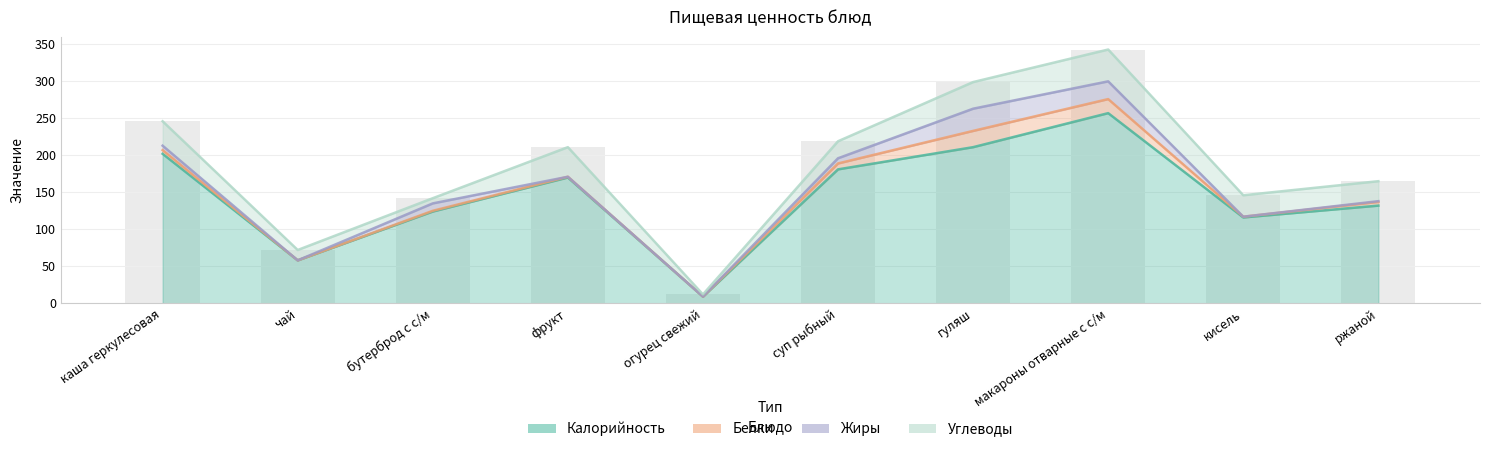

At which category is the sum across all series the highest?

макароны отварные с с/м